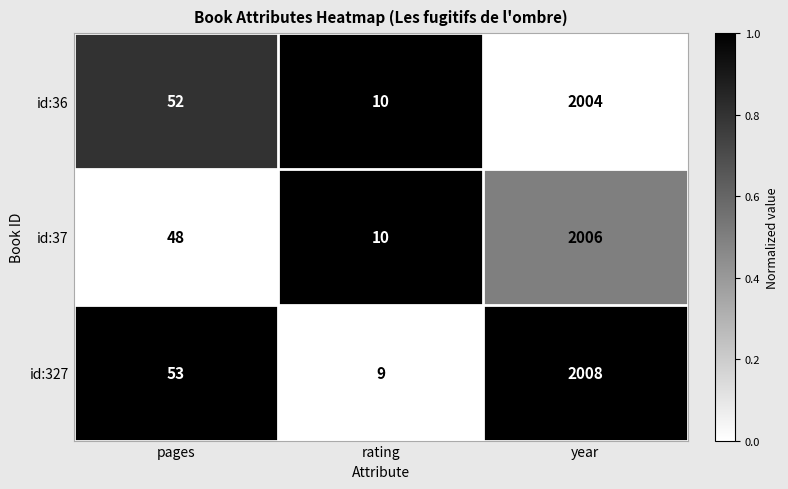

Reading left to right, list all the values displayed in this chart.

id:36: 52	10	2004
id:37: 48	10	2006
id:327: 53	9	2008